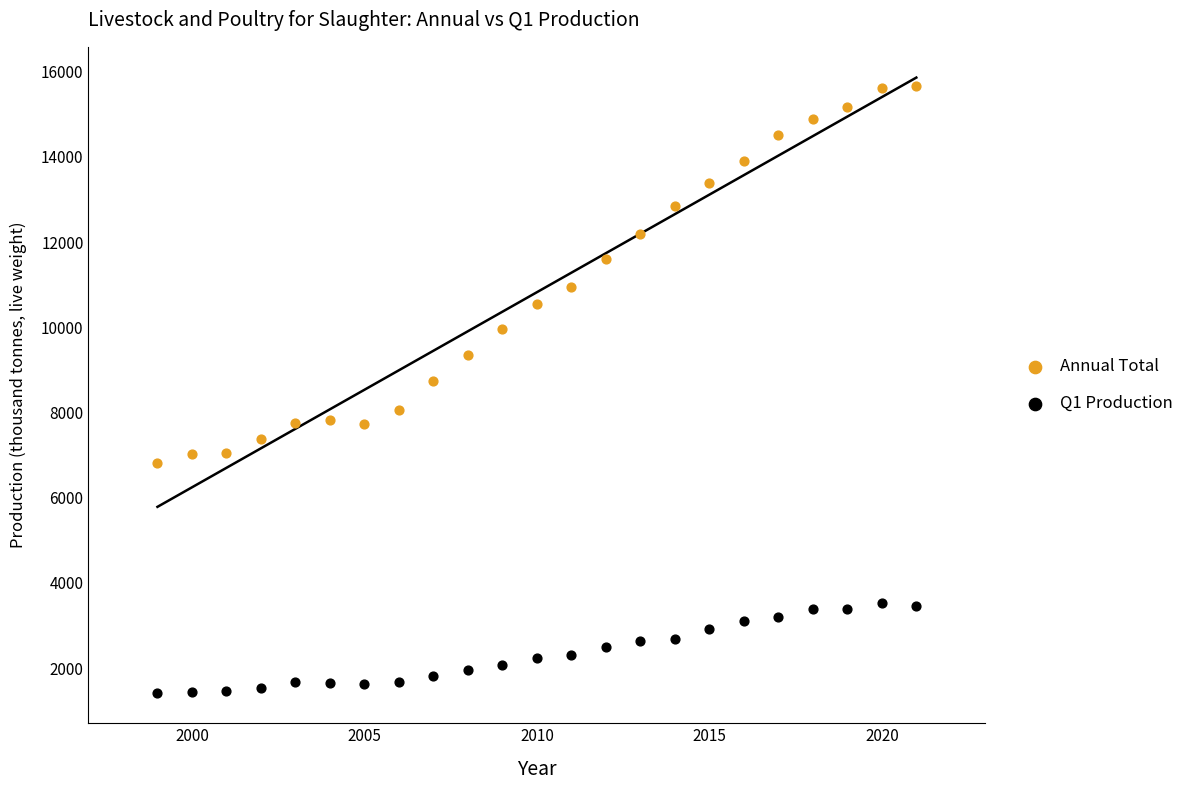

Which series has the largest Y range (max minus min)?

Annual Total